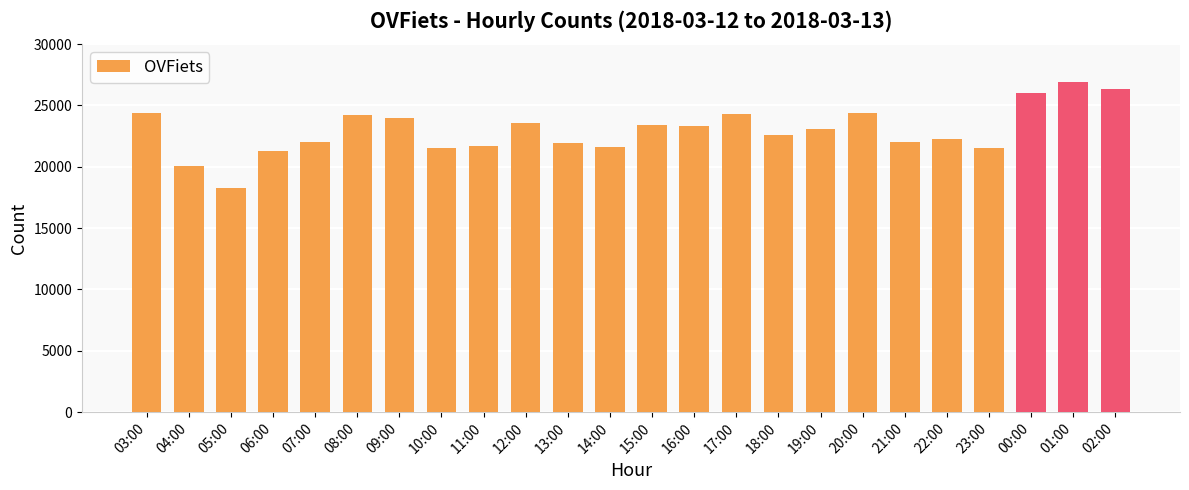

What is the ratio of the value at 09:00 to the value at 23:00?

1.1